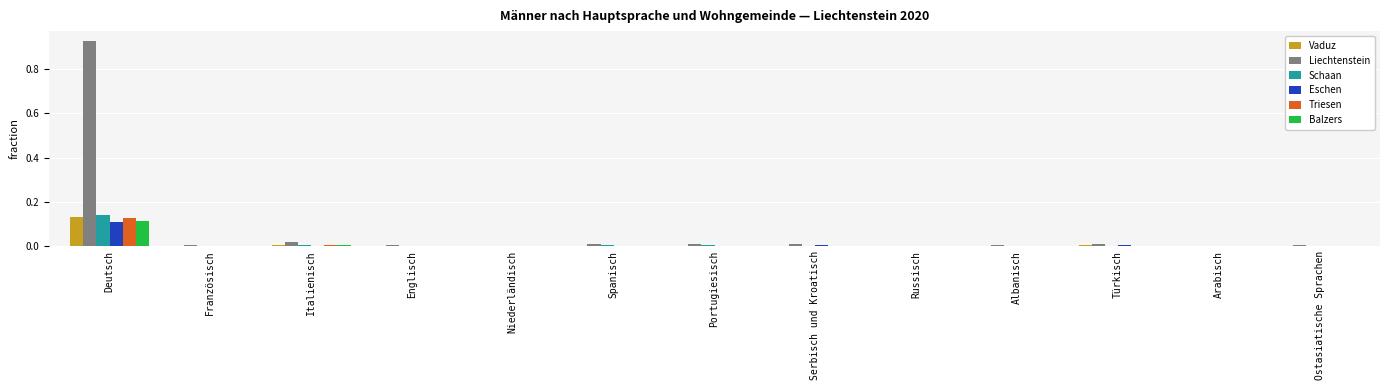

True or false: Liechtenstein has a value of 0.0 at Serbisch und Kroatisch.

True